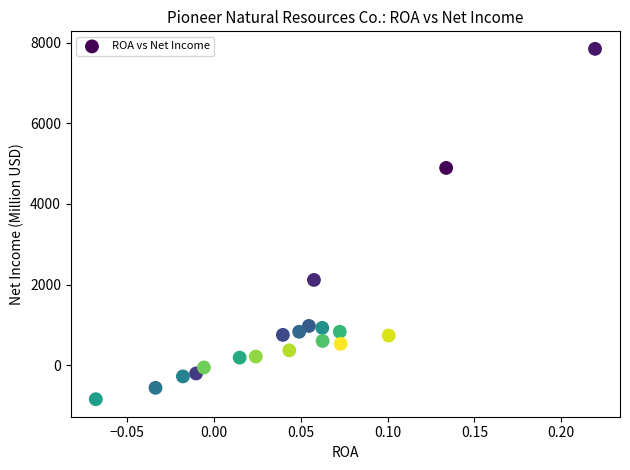

What is the range of Y values (max minus min)?

8683